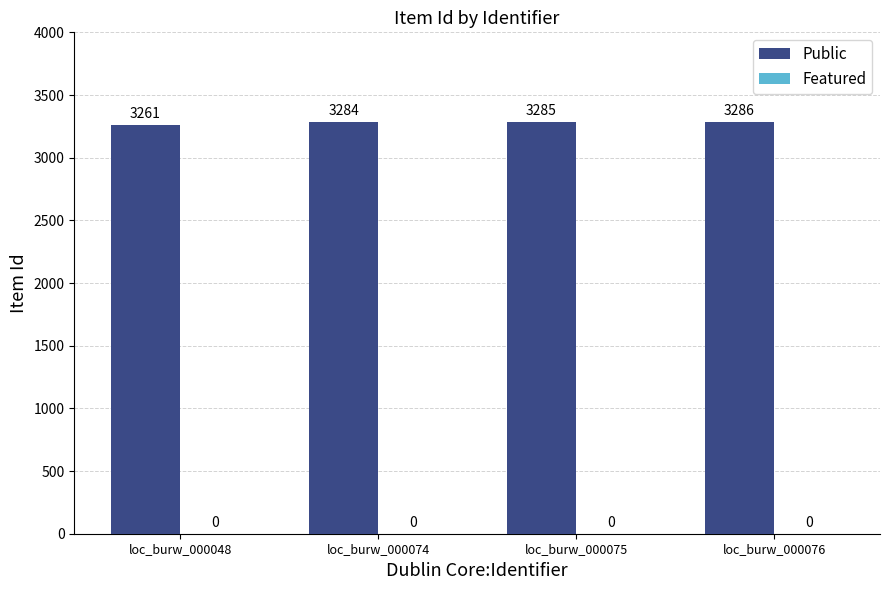

Does the chart contain any negative values?

No